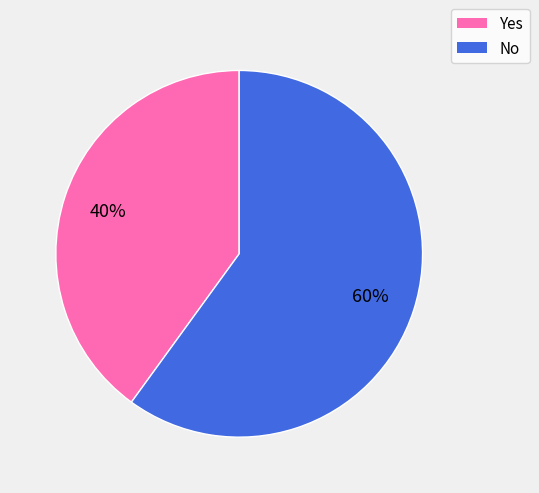

How many slices are in this pie chart?

2